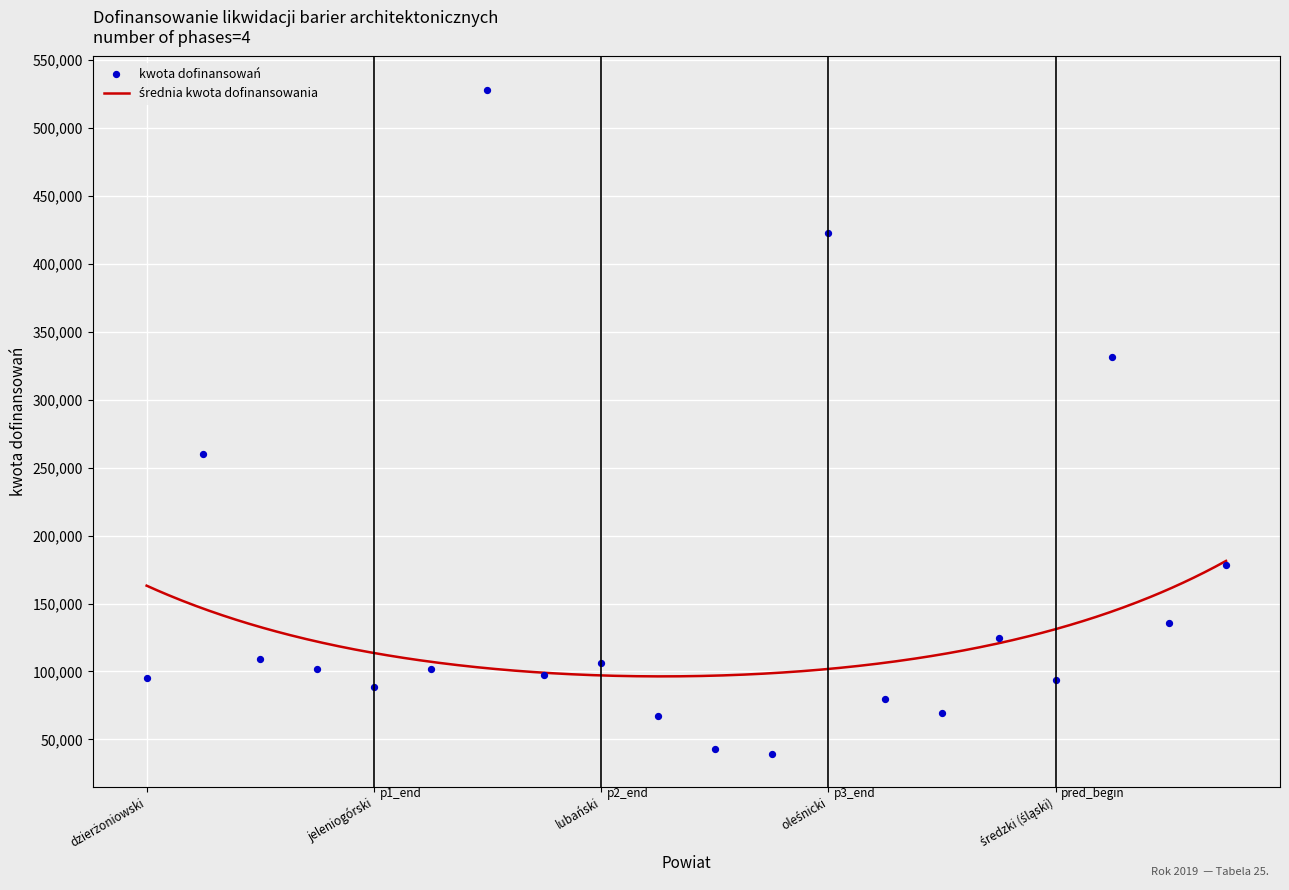

Which has a higher value, jeleniogórski or lubański?

lubański